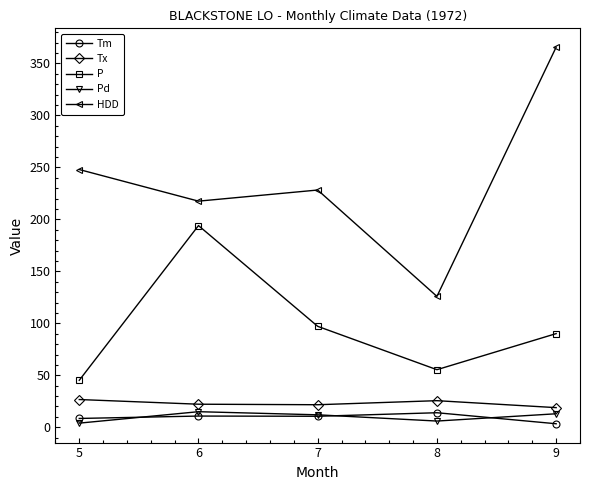

True or false: Pd and P intersect in this chart.

False